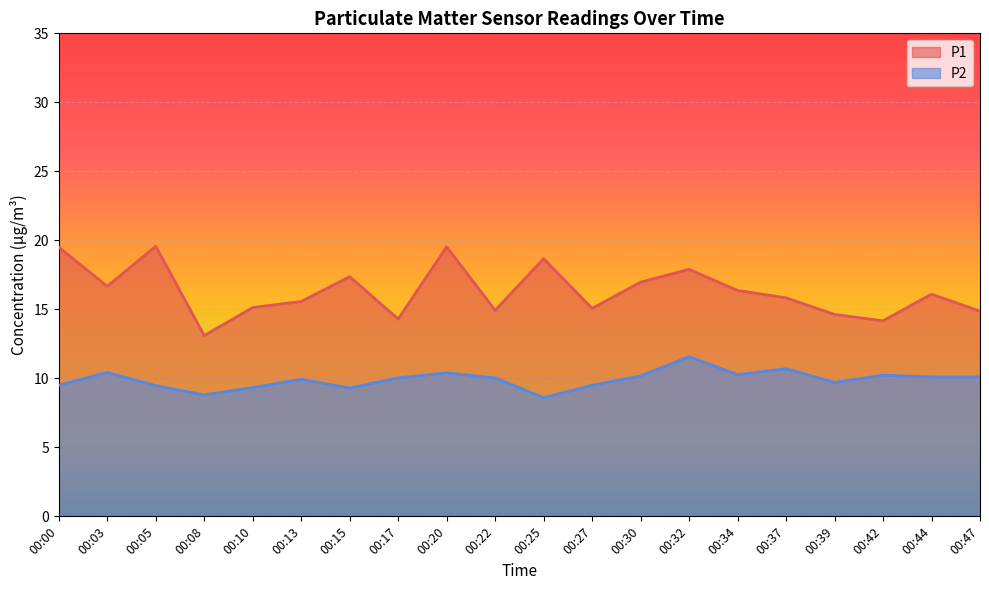

True or false: P1 has more than 0 interior local peaks.

True